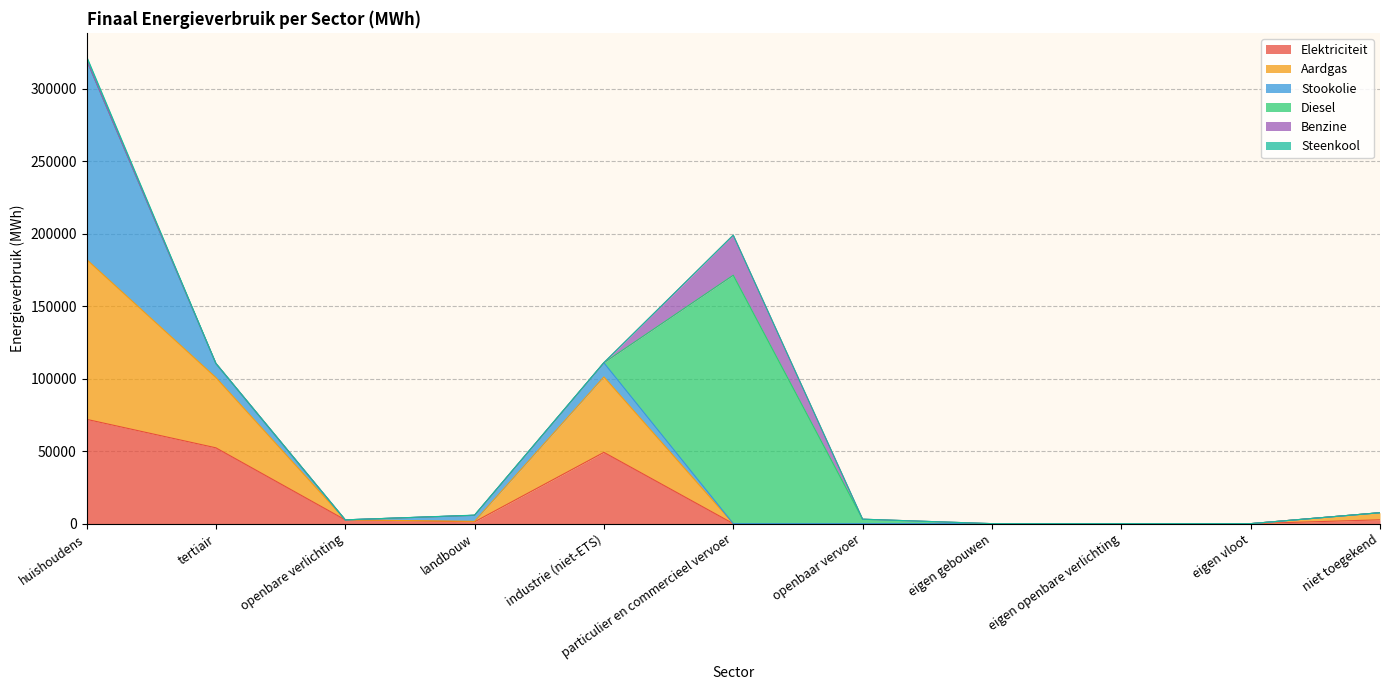

Reading left to right, transcribe all the data shown in this chart.

Elektriciteit: 71951.9	52303.7	2608.9	1248.9	49165.6	8.4	15.3	0.0	0.0	0.0	2651.1
Aardgas: 110325.0	48476.0	0.0	329.6	52038.7	10.9	0.0	0.0	0.0	0.0	4889.2
Stookolie: 137656.1	9758.8	0.0	4166.5	9733.4	0.0	0.0	0.0	0.0	0.0	0.0
Diesel: 0.0	0.0	0.0	0.0	0.0	171327.8	3050.4	0.0	0.0	0.0	0.0
Benzine: 0.0	0.0	0.0	0.0	0.0	27661.1	0.0	0.0	0.0	0.0	0.0
Steenkool: 2497.7	0.0	0.0	124.6	190.3	0.0	0.0	0.0	0.0	0.0	0.0